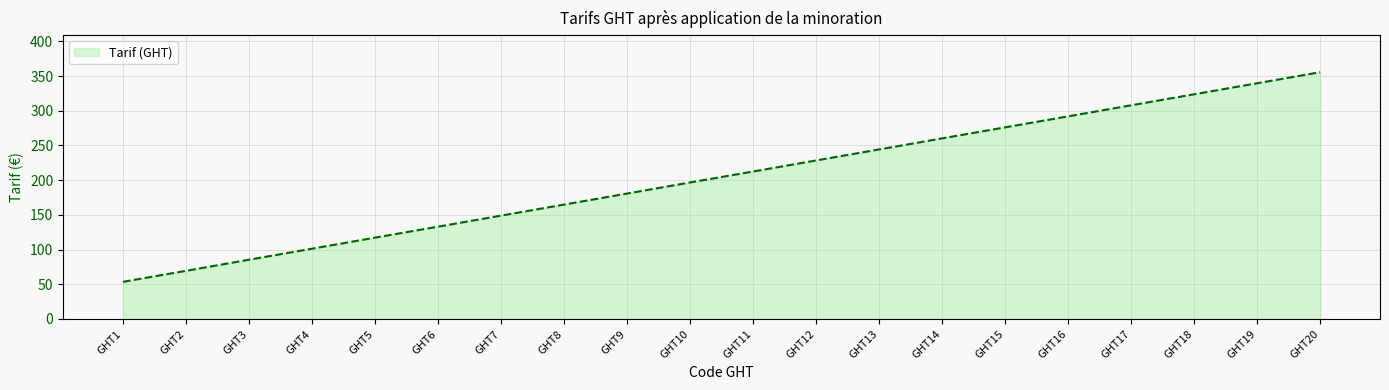

How many lines are shown in the chart?

1